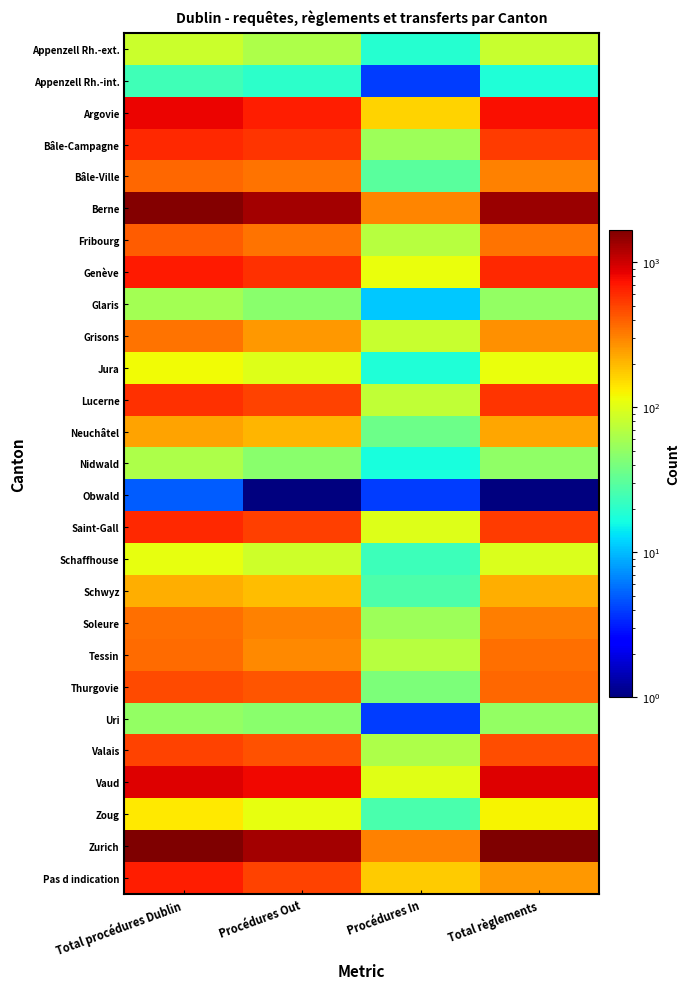

Count the number of data series in this chart.

27